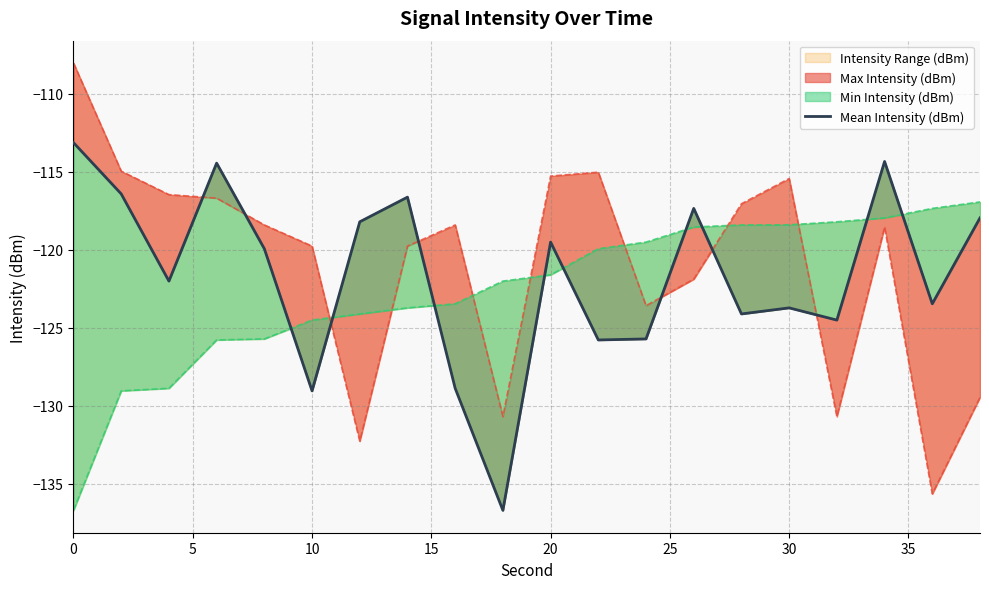

The value at 10 is -37.0. True or false?

False